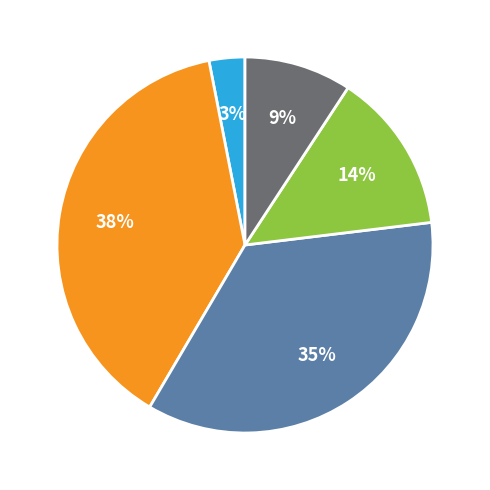

To the nearest percent, what is the difference between the largest and smallest slice percentages?

35%